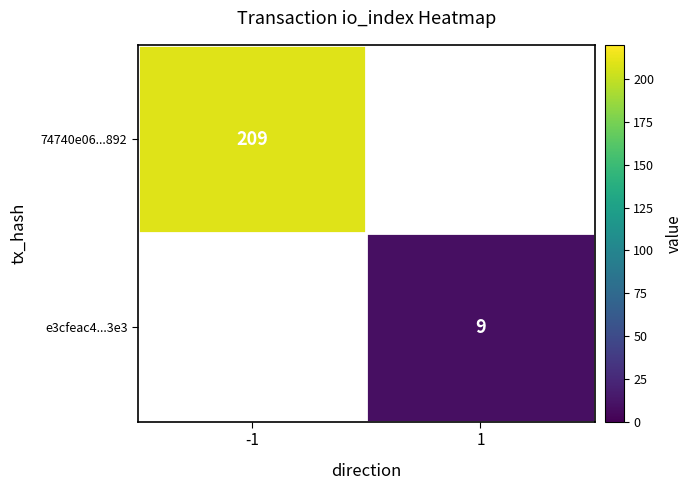

Is it true that 74740e06...892 equals 209 at -1?

True